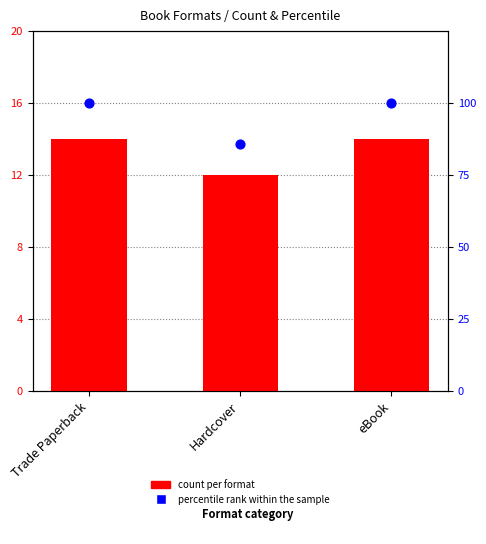

Which series has the largest total across all categories?

percentile rank within the sample